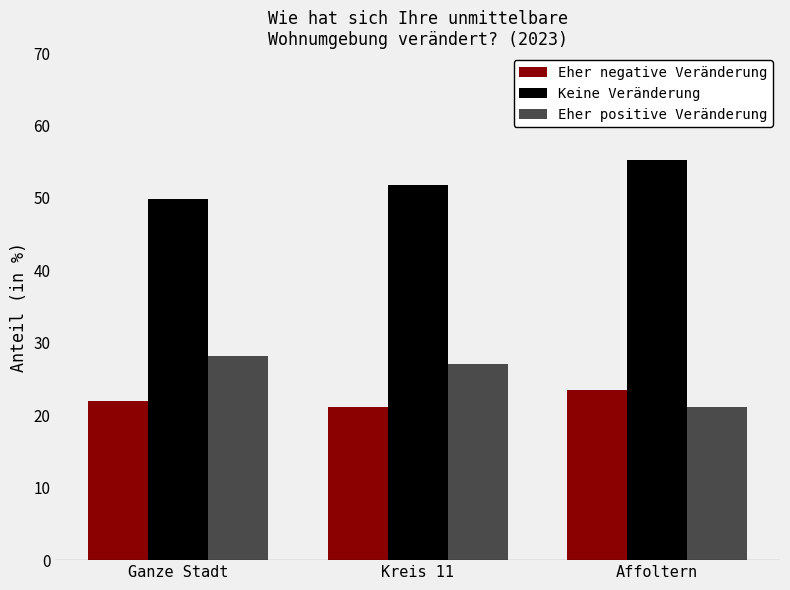

How many bars are there in each group?

3